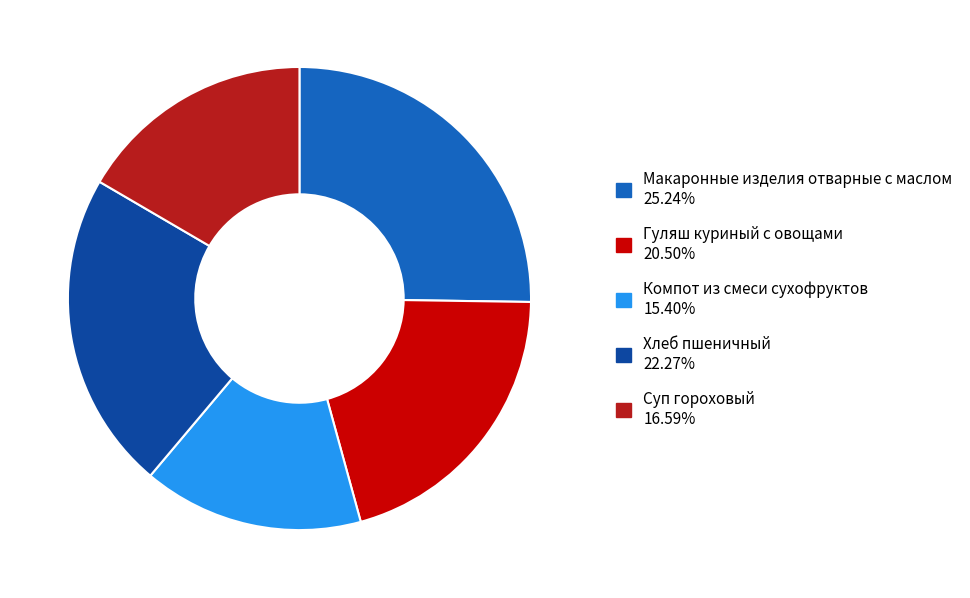

Between Макаронные изделия отварные с маслом and Гуляш куриный с овощами, which is larger?

Макаронные изделия отварные с маслом